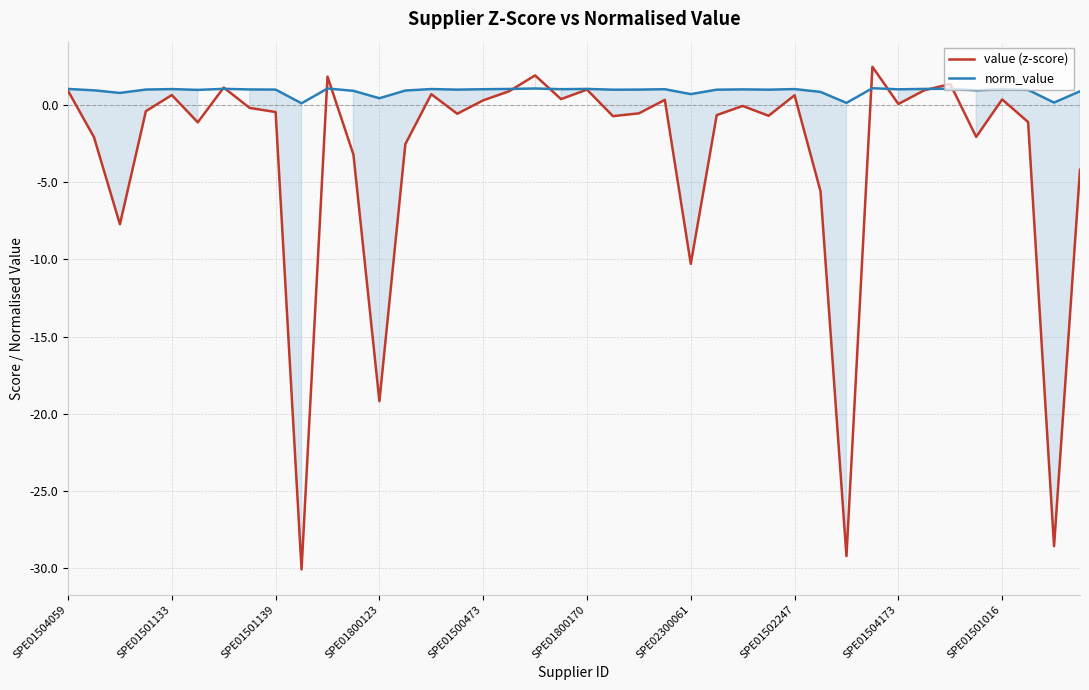

What is the value of the value (z-score) point at the 18th from the left?

0.9